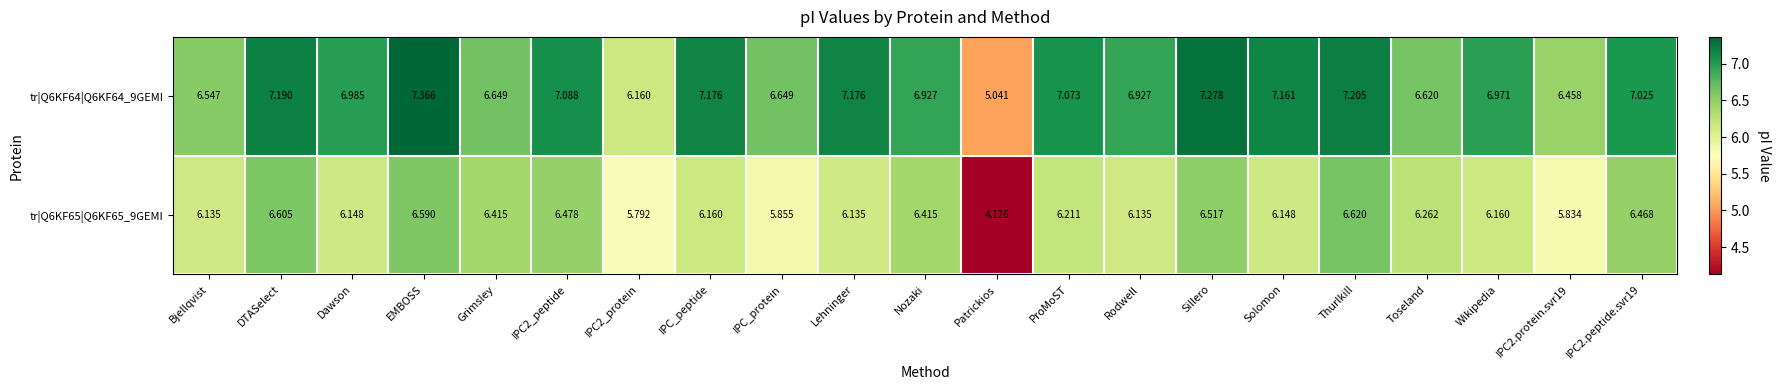

At which label does tr|Q6KF64|Q6KF64_9GEMI reach its peak?

EMBOSS